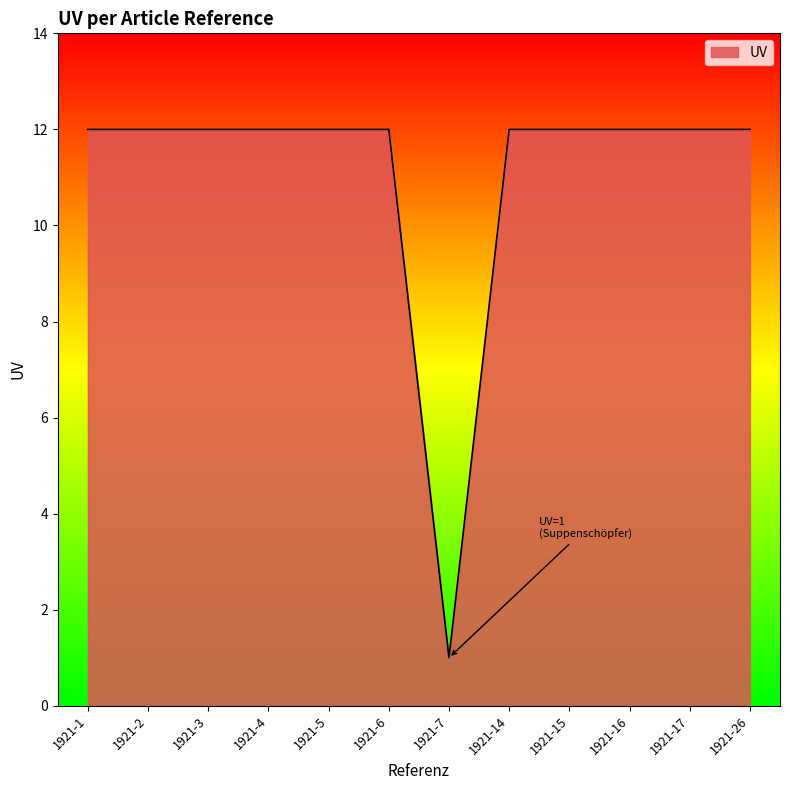

What is the difference between the maximum and minimum values?

11